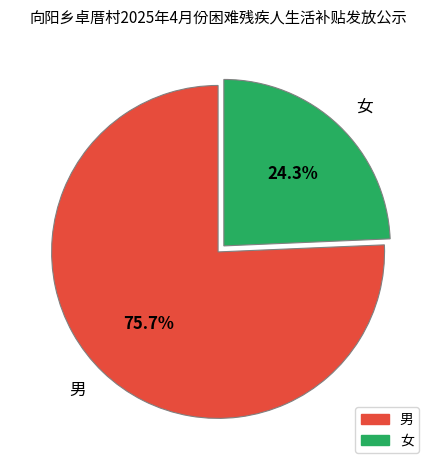

To the nearest percent, what is the average slice percentage?

50%